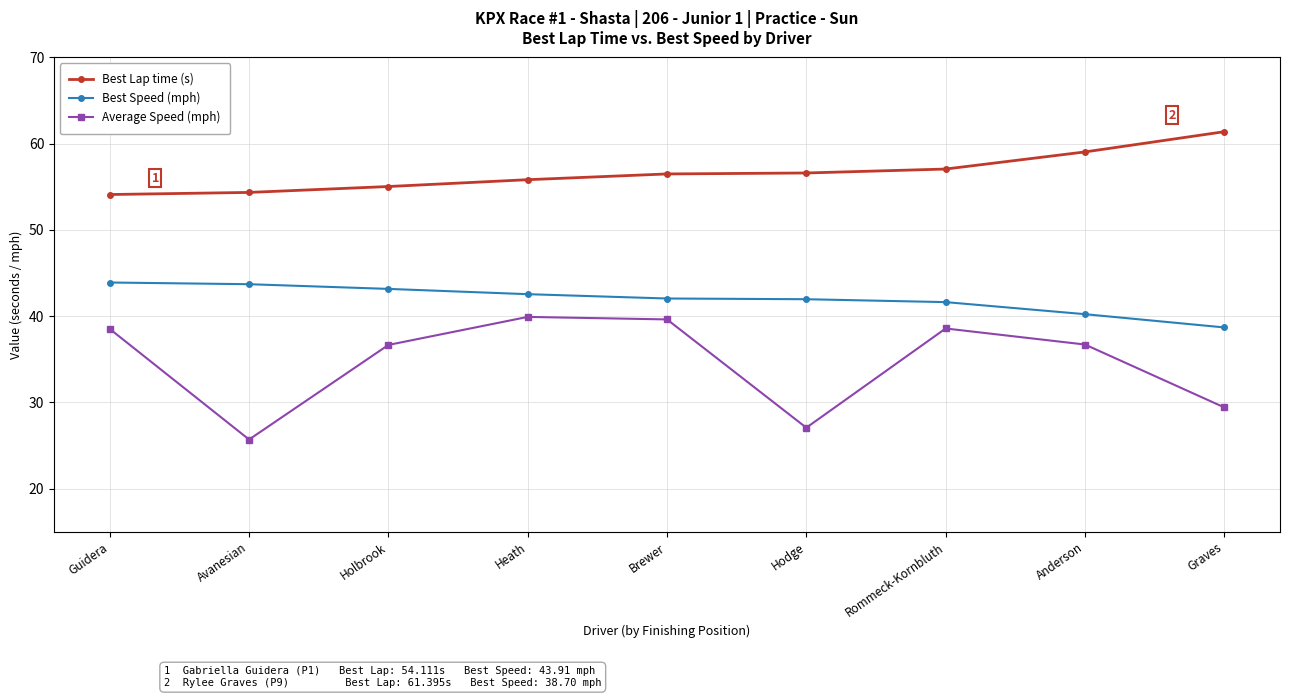

What is the lowest value of the Best Lap time (s) series?

54.1